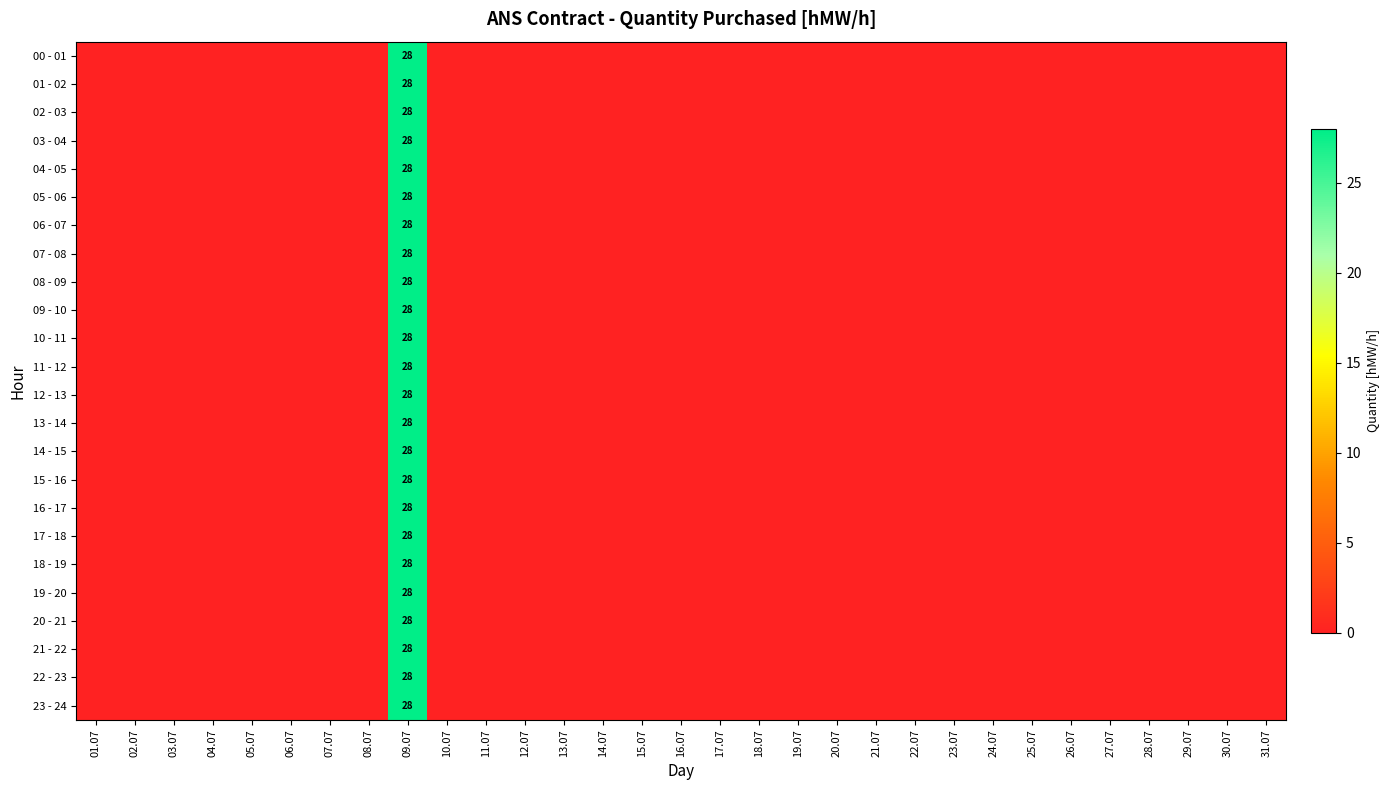

Which series has the largest range (max minus min)?

00 - 01